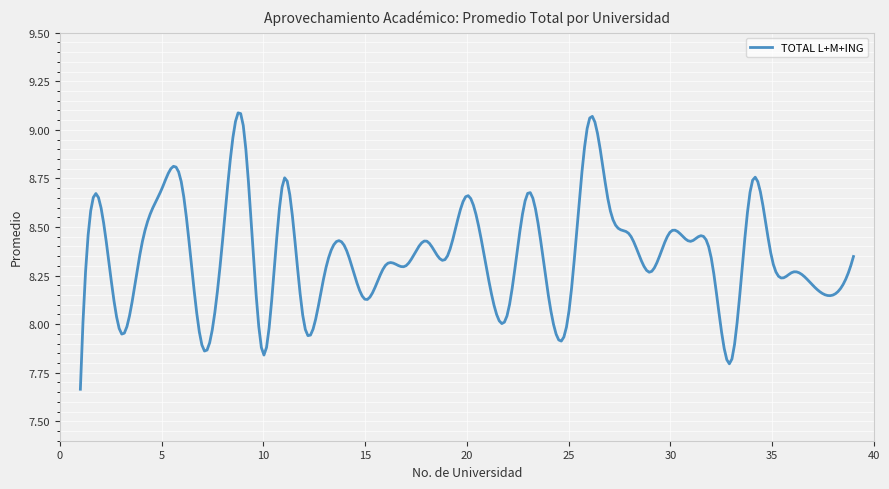

What is the difference between the maximum and minimum values?

1.4